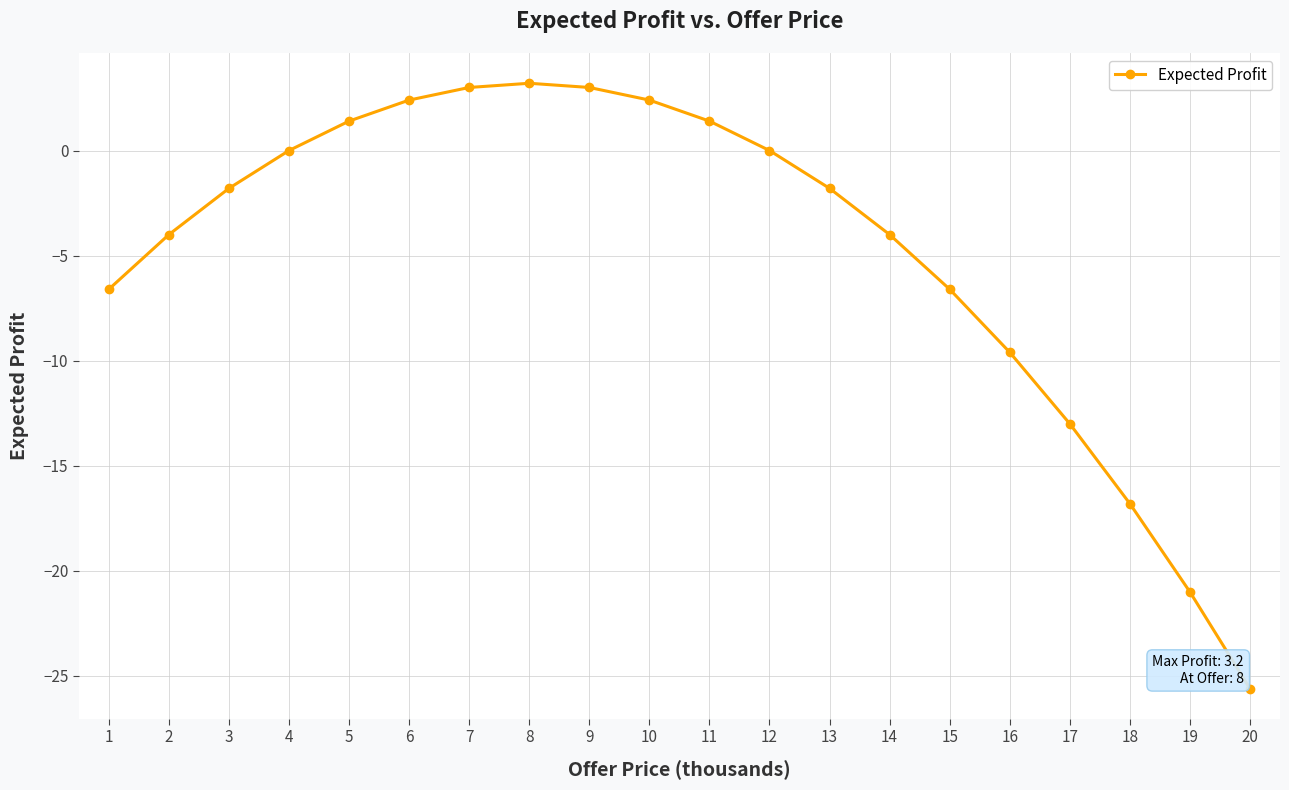

The chart shows a value of 4.3 at 6. True or false?

False